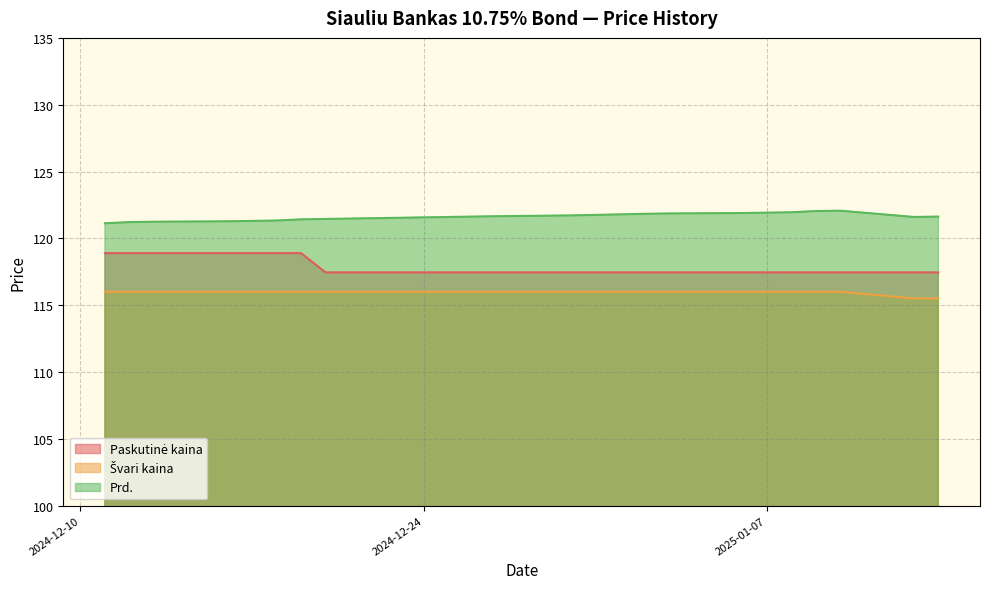

Which has a higher value, 2025-01-08 or 2024-12-13?

2024-12-13